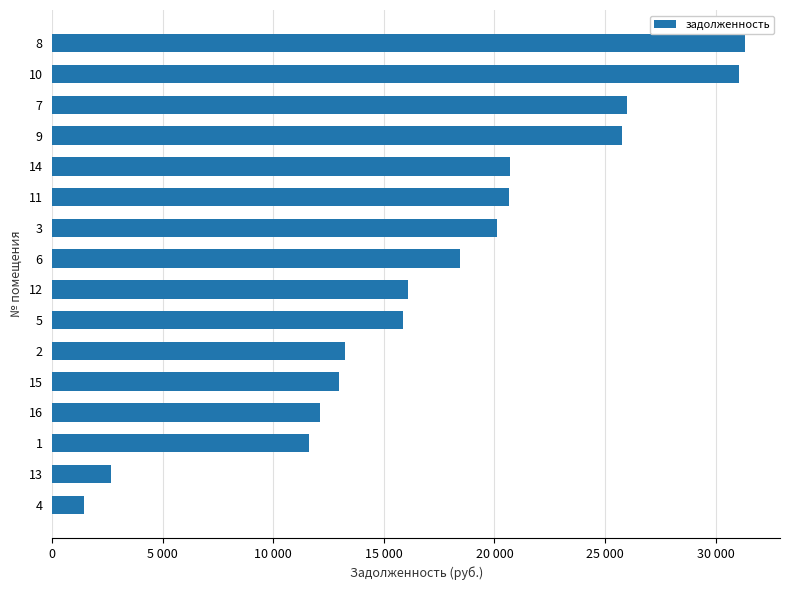

Is it true that the value at 9 is 34884.2?

False